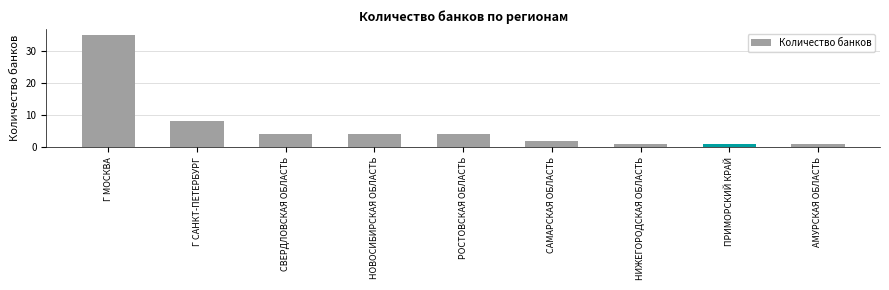

Is it true that the value at Г МОСКВА is 18?

False